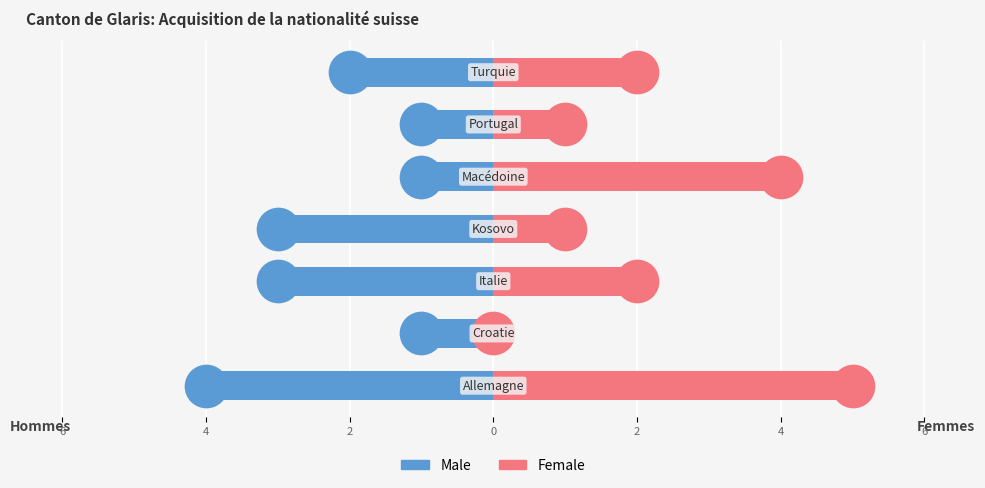

What are all the series names shown in the legend?

Male, Female